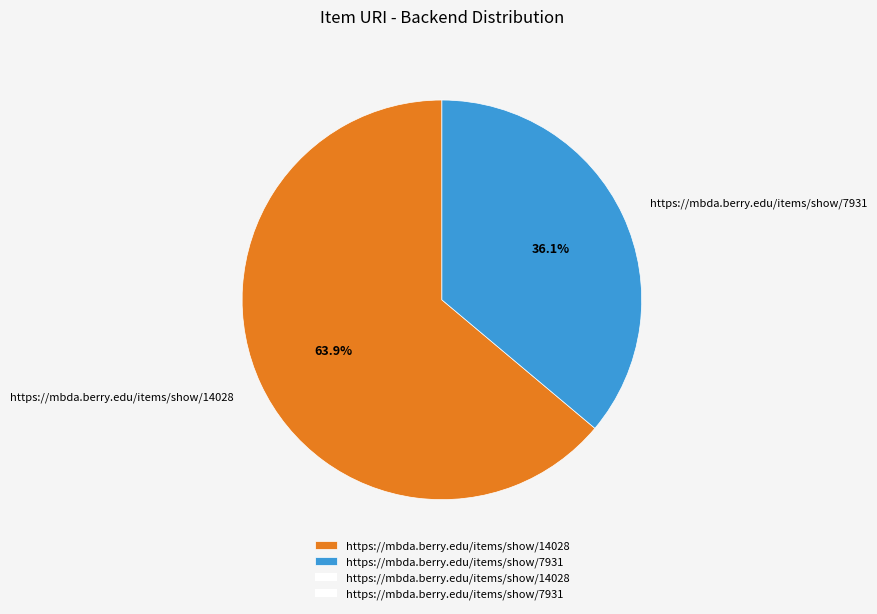

Between https://mbda.berry.edu/items/show/14028 and https://mbda.berry.edu/items/show/7931, which is larger?

https://mbda.berry.edu/items/show/14028